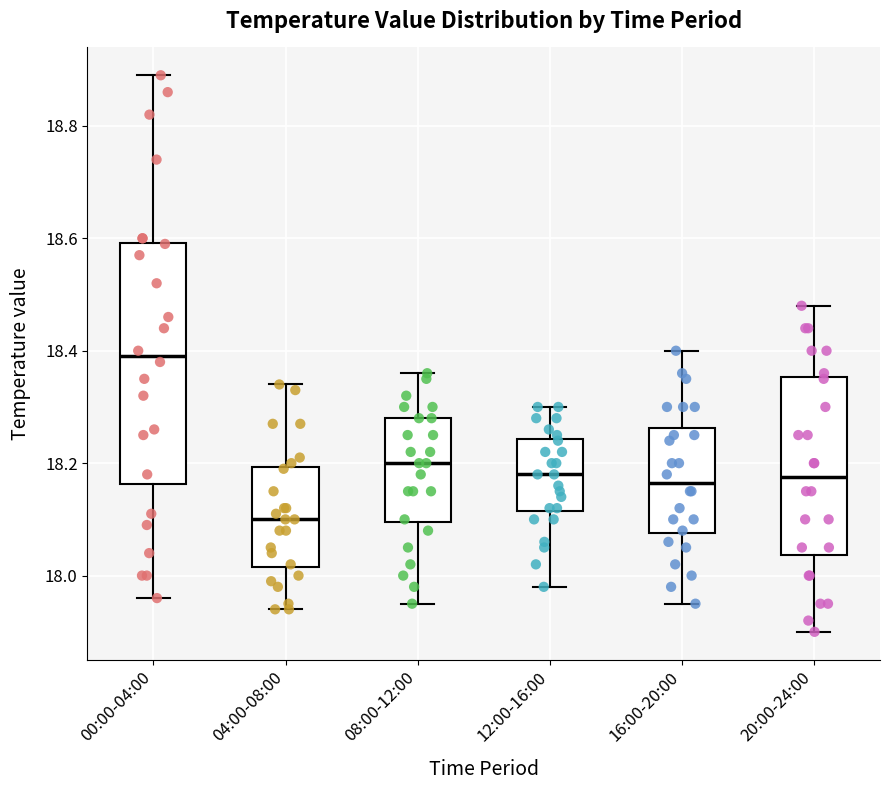

Comparing the boxes themselves (not the whiskers), which one is the tallest?

00:00-04:00